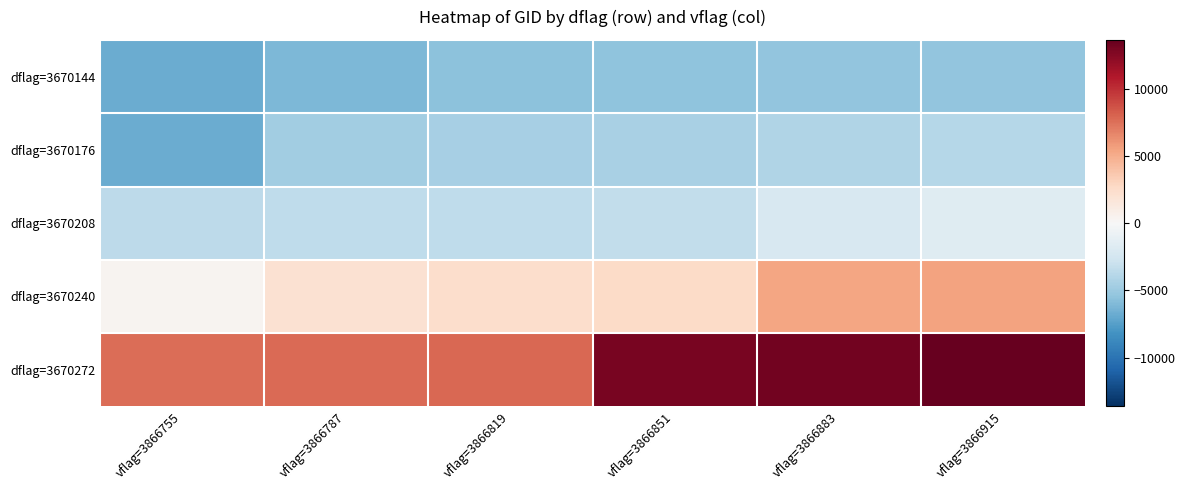

Reading left to right, what are all the values shown in this chart?

dflag=3670144: vflag=3866755=-6768.9	vflag=3866787=-6138.9	vflag=3866819=-5634.9	vflag=3866851=-5510.9	vflag=3866883=-5390.9	vflag=3866915=-5381.9
dflag=3670176: vflag=3866755=-6760.9	vflag=3866787=-4770.9	vflag=3866819=-4530.9	vflag=3866851=-4411.9	vflag=3866883=-4047.9	vflag=3866915=-3929.9
dflag=3670208: vflag=3866755=-3578.9	vflag=3866787=-3461.9	vflag=3866819=-3454.9	vflag=3866851=-3335.9	vflag=3866883=-2203.9	vflag=3866915=-1658.9
dflag=3670240: vflag=3866755=324.1	vflag=3866787=2089.1	vflag=3866819=2436.1	vflag=3866851=2608.1	vflag=3866883=5322.1	vflag=3866915=5493.1
dflag=3670272: vflag=3866755=7574.1	vflag=3866787=7687.1	vflag=3866819=7809.1	vflag=3866851=12923.1	vflag=3866883=13090.1	vflag=3866915=13617.1